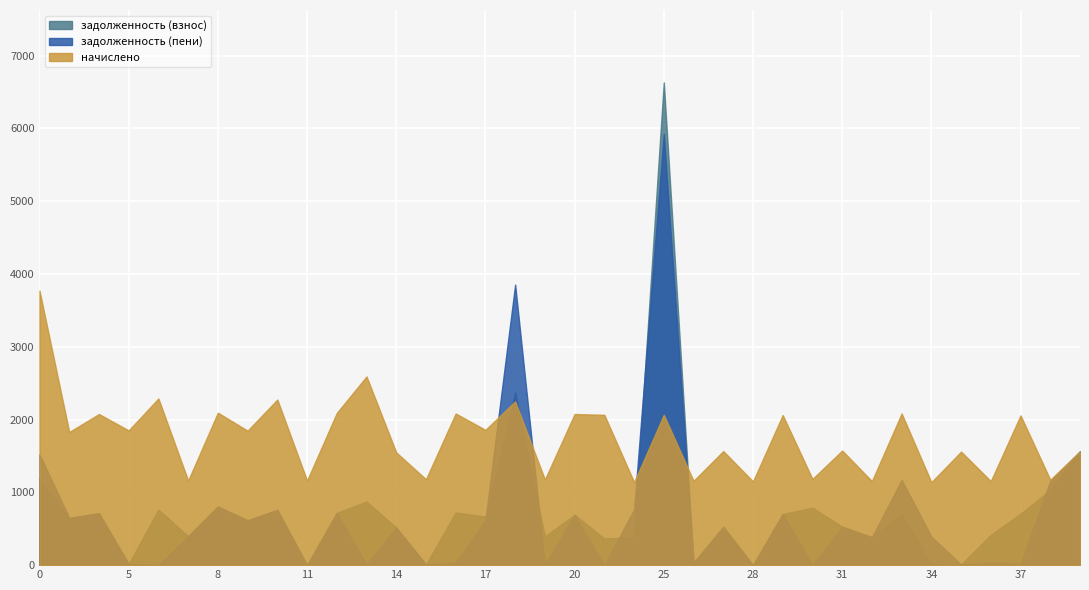

How many times do задолженность (пени) and задолженность (взнос) cross each other?

6